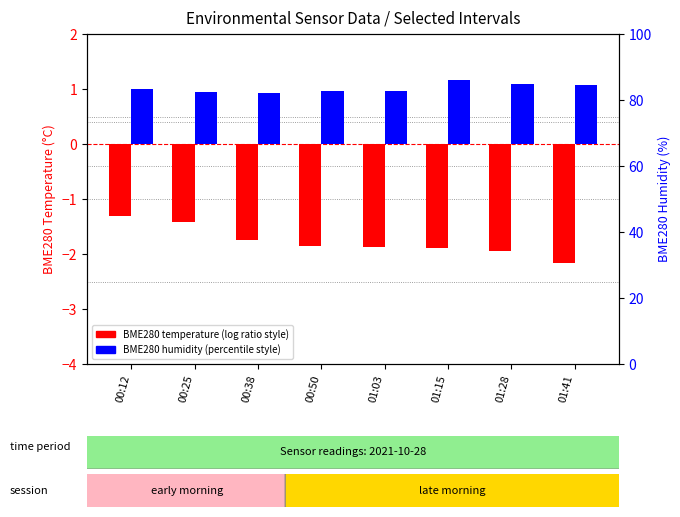

At which category does the chart reach its minimum across all series?

01:41